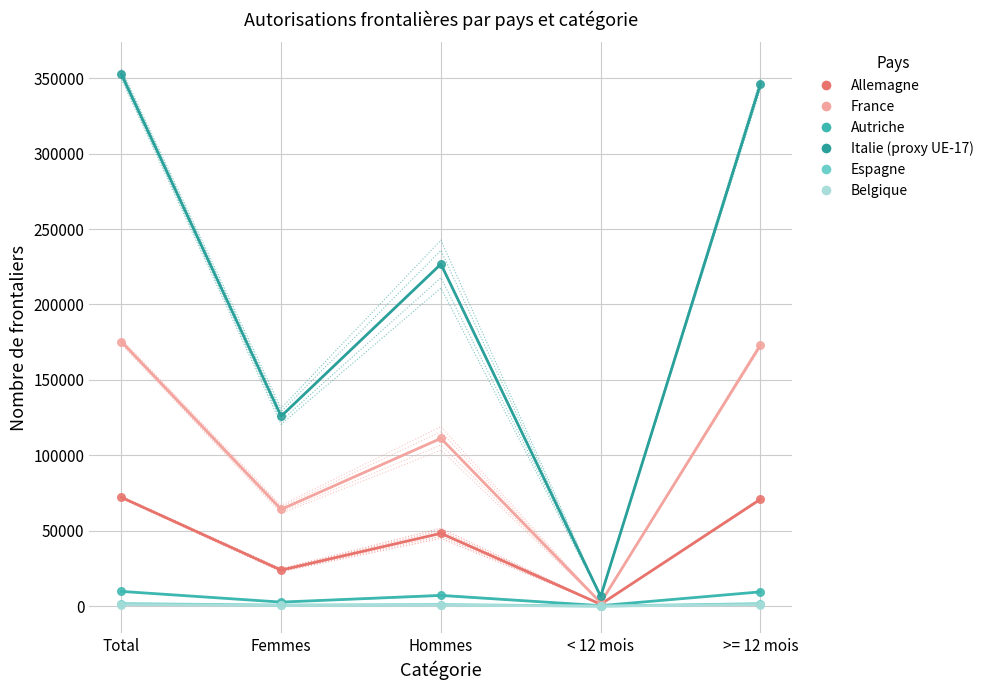

Is the value of France at < 12 mois greater than the value of Allemagne at Hommes?

No